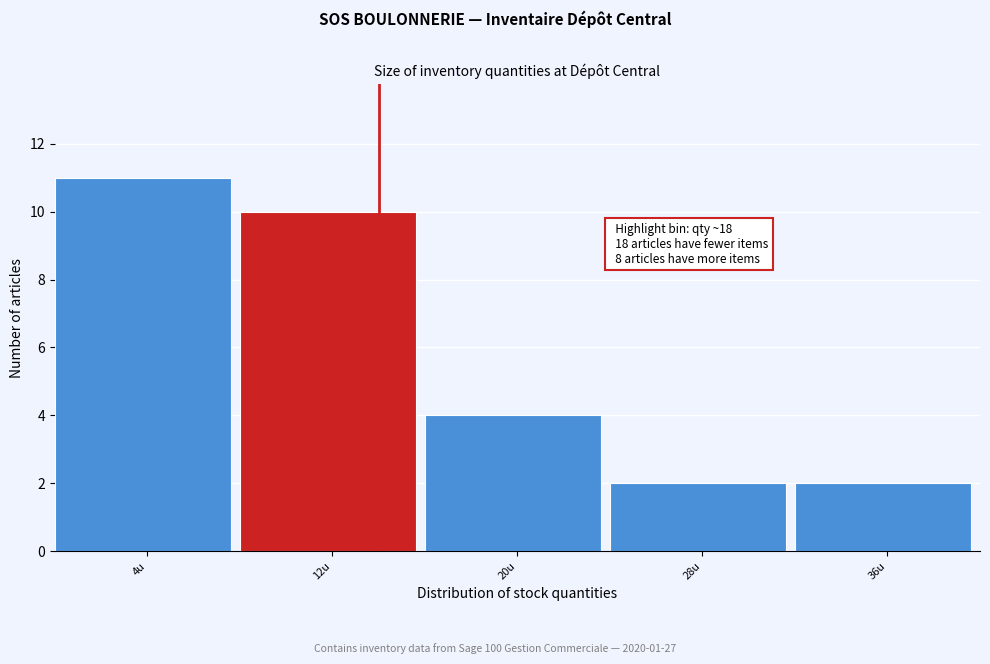

Reading left to right, what are all the values shown in this chart?

11	10	4	2	2